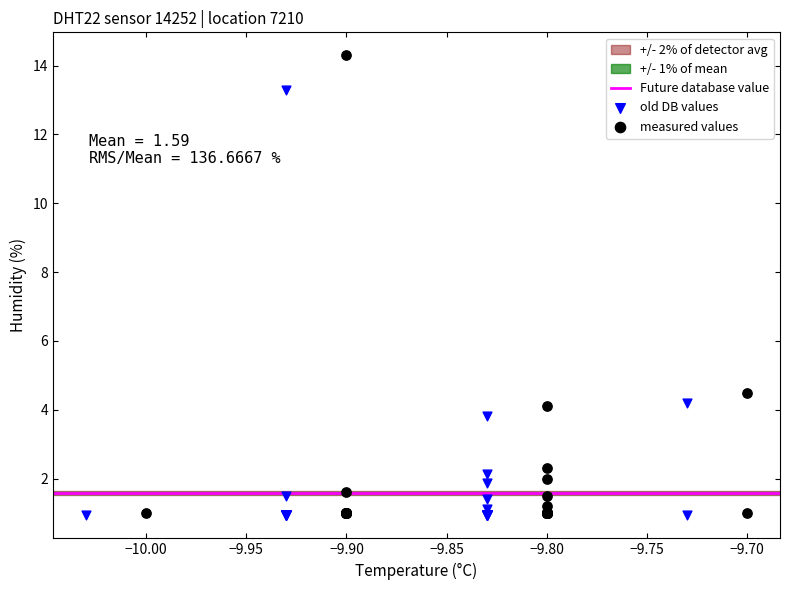

Which series reaches the maximum Y coordinate?

measured values